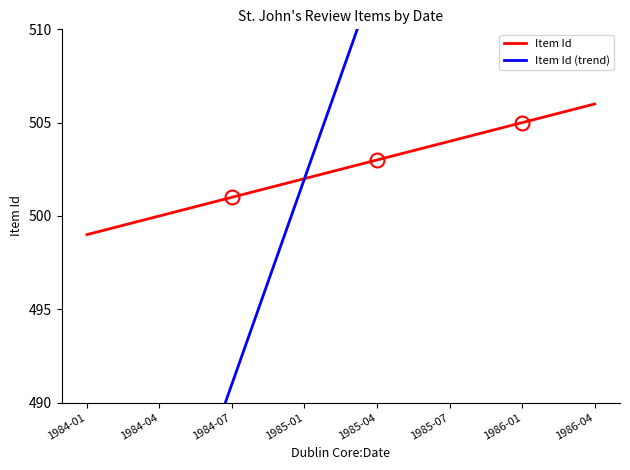

True or false: Item Id and Item Id (trend) intersect in this chart.

False